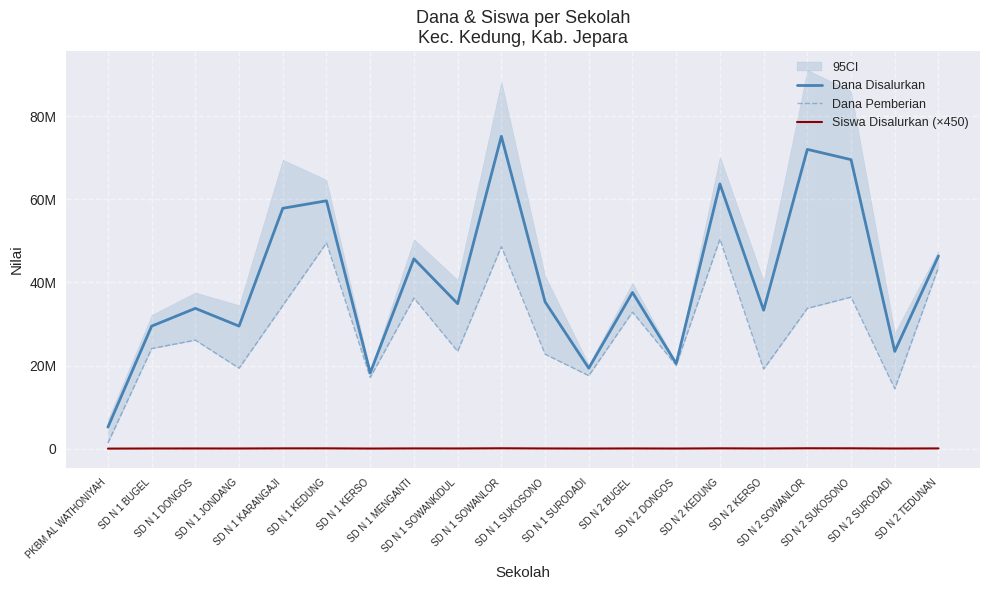

At which label is Dana Pemberian closest to 25875000?

SD N 1 DONGOS